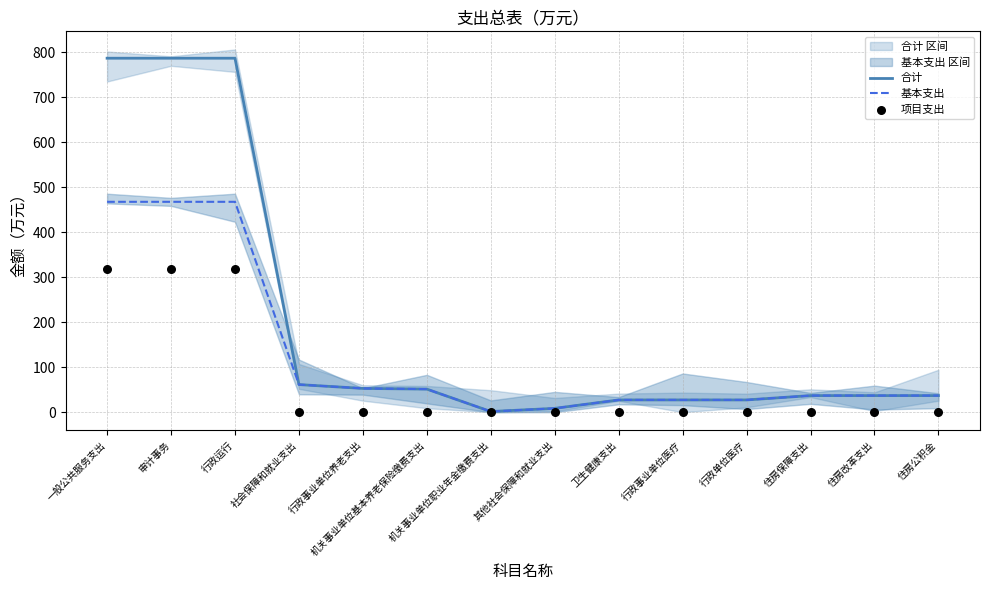

At how many categories does at least one series exceed 492?

3